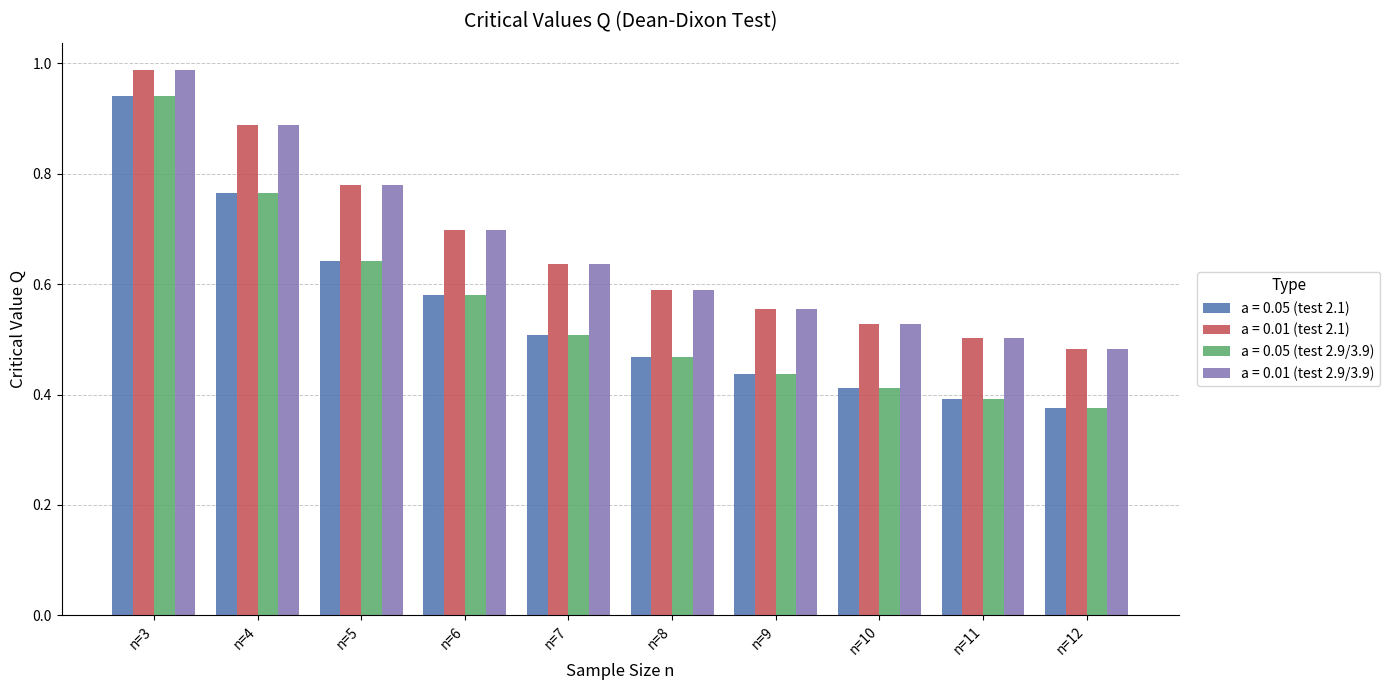

The value of a = 0.01 (test 2.1) at n=6 is 0.7. True or false?

True